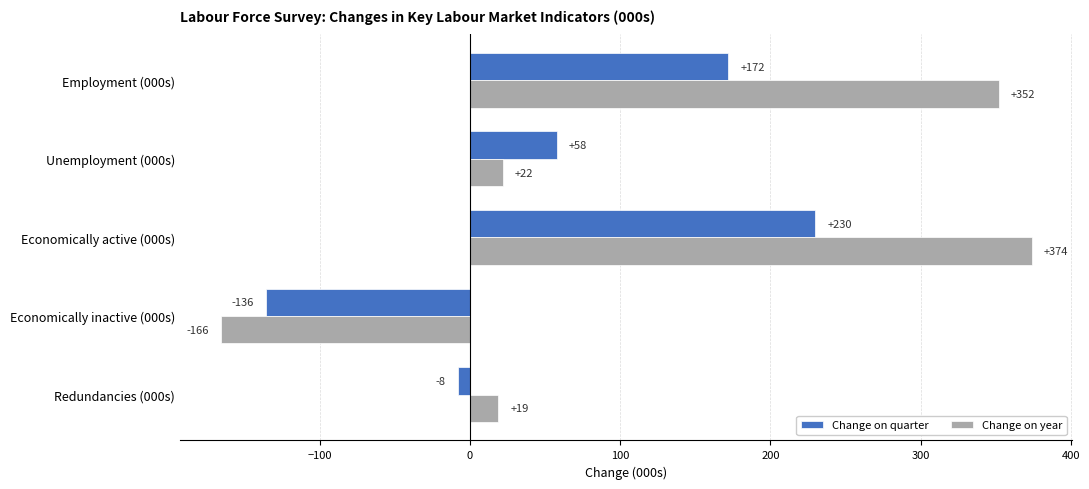

What is the smallest value displayed?

-166